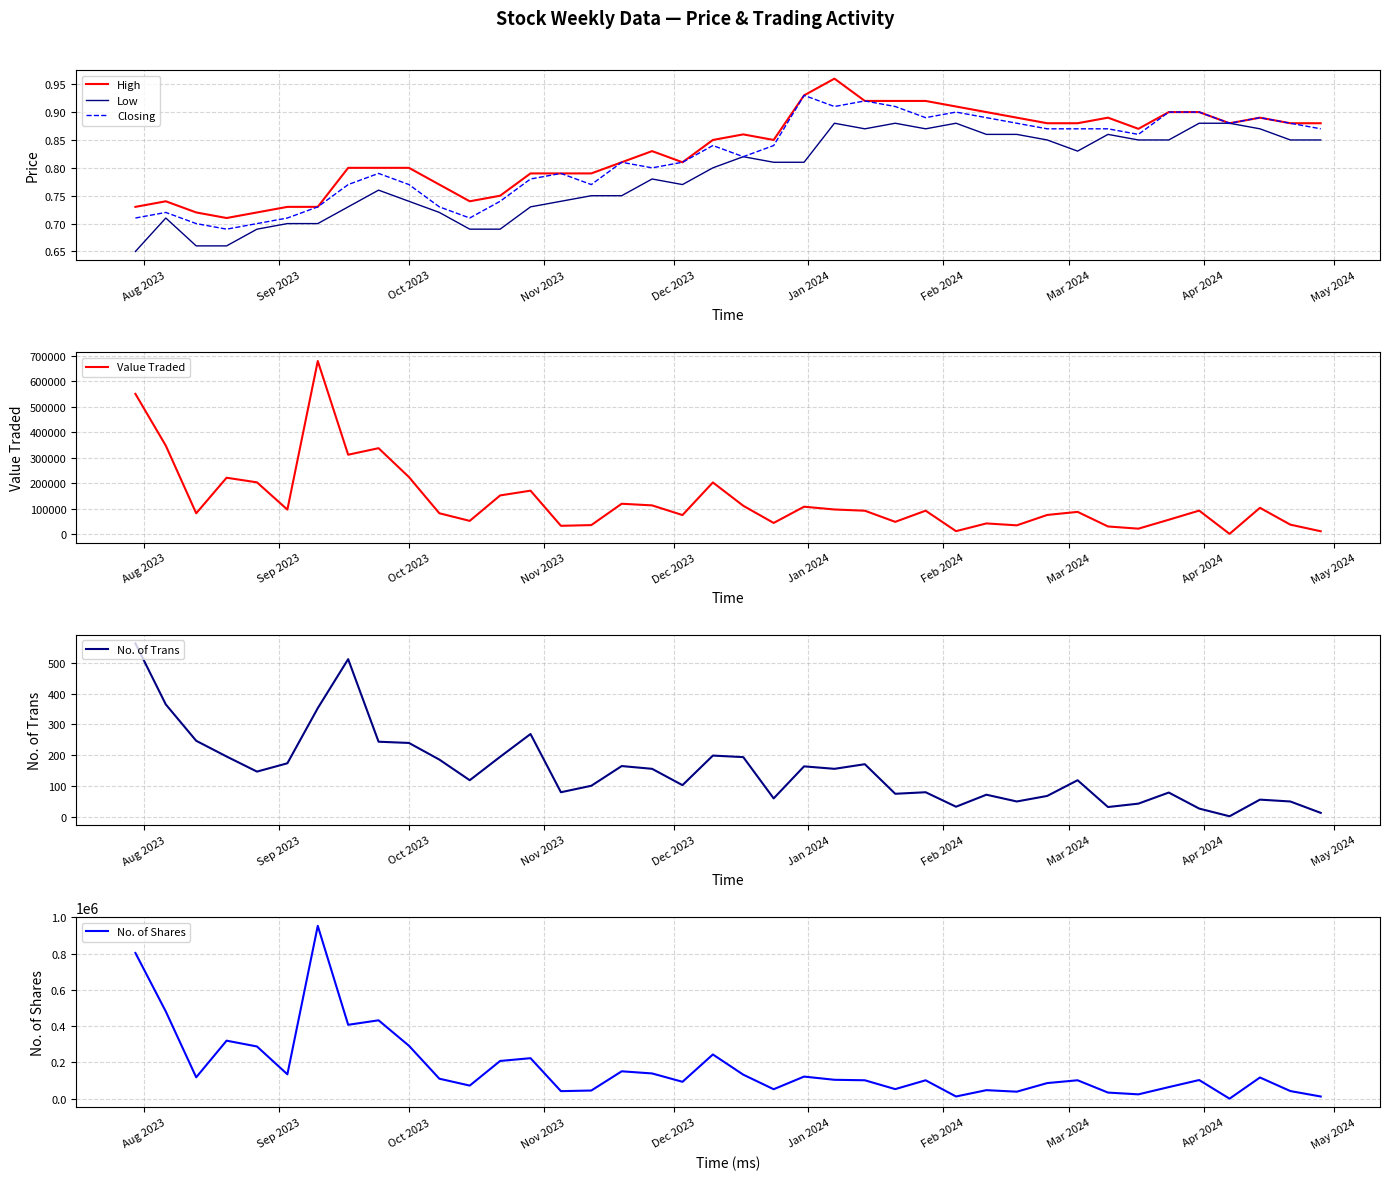

What is the label of the 5th point from the left?

Dec 2023